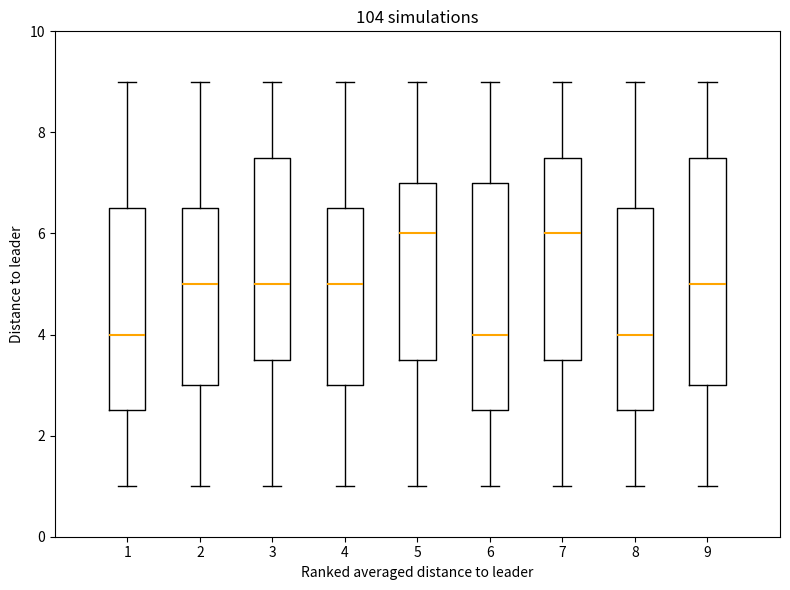

Where does the median line of the box at x = 7 sit on the y-axis? The values are not printed on the chart, so give them approximately, as read against the axis.

6.0